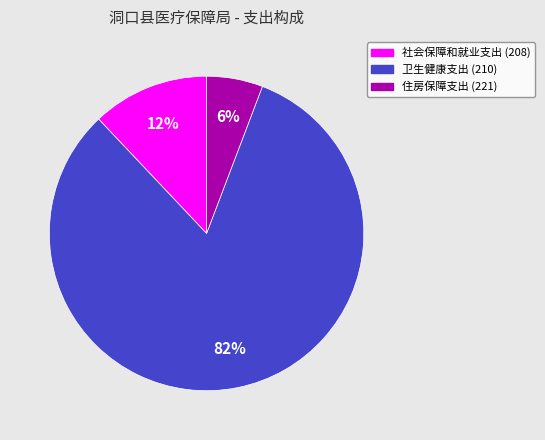

To the nearest percent, what is the difference between the 社会保障和就业支出 (208) and 住房保障支出 (221) slice percentages?

6%